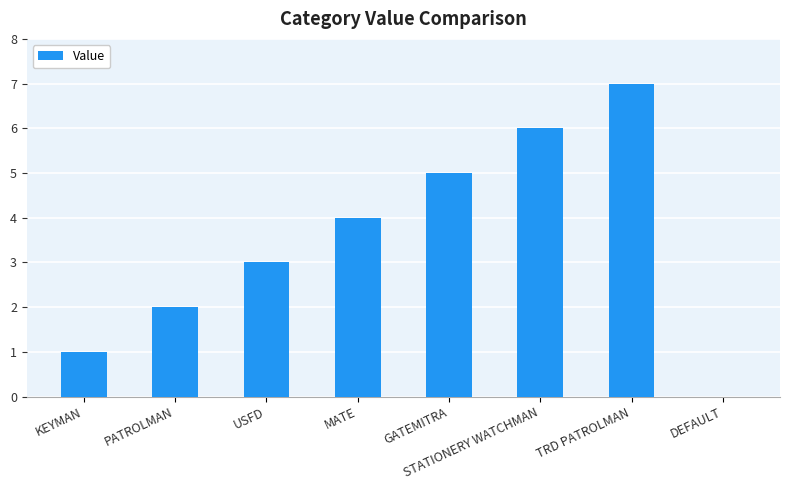

What is the greatest value displayed?

7